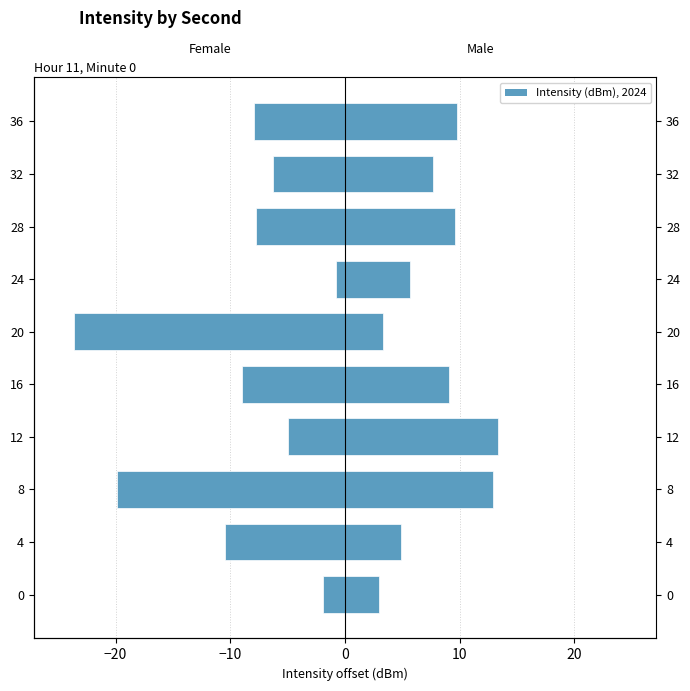

Rank the series by their maximum value, from lowest to highest.

Female, Male